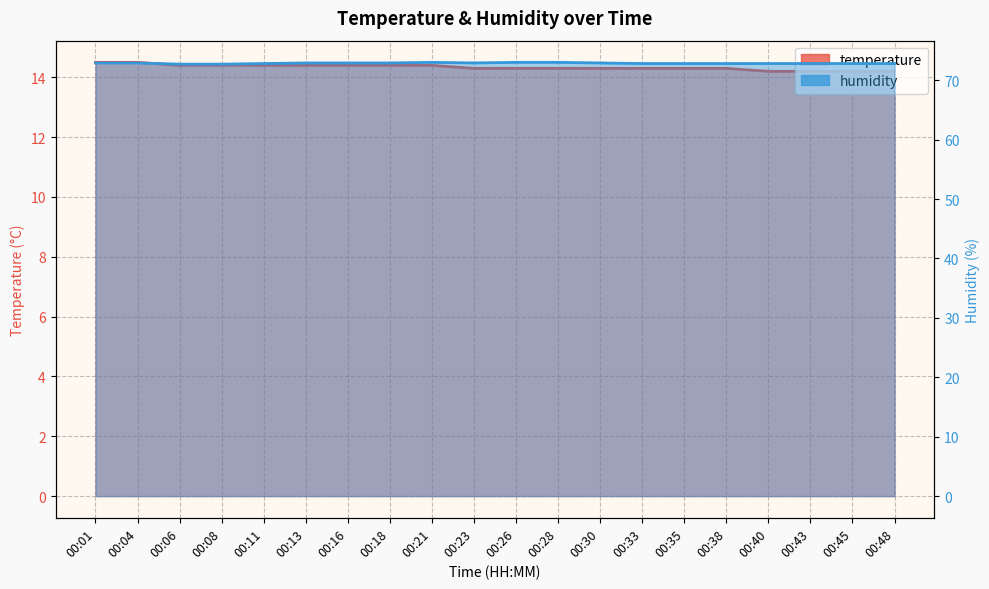

What value does the temperature series have at 00:45?

14.2